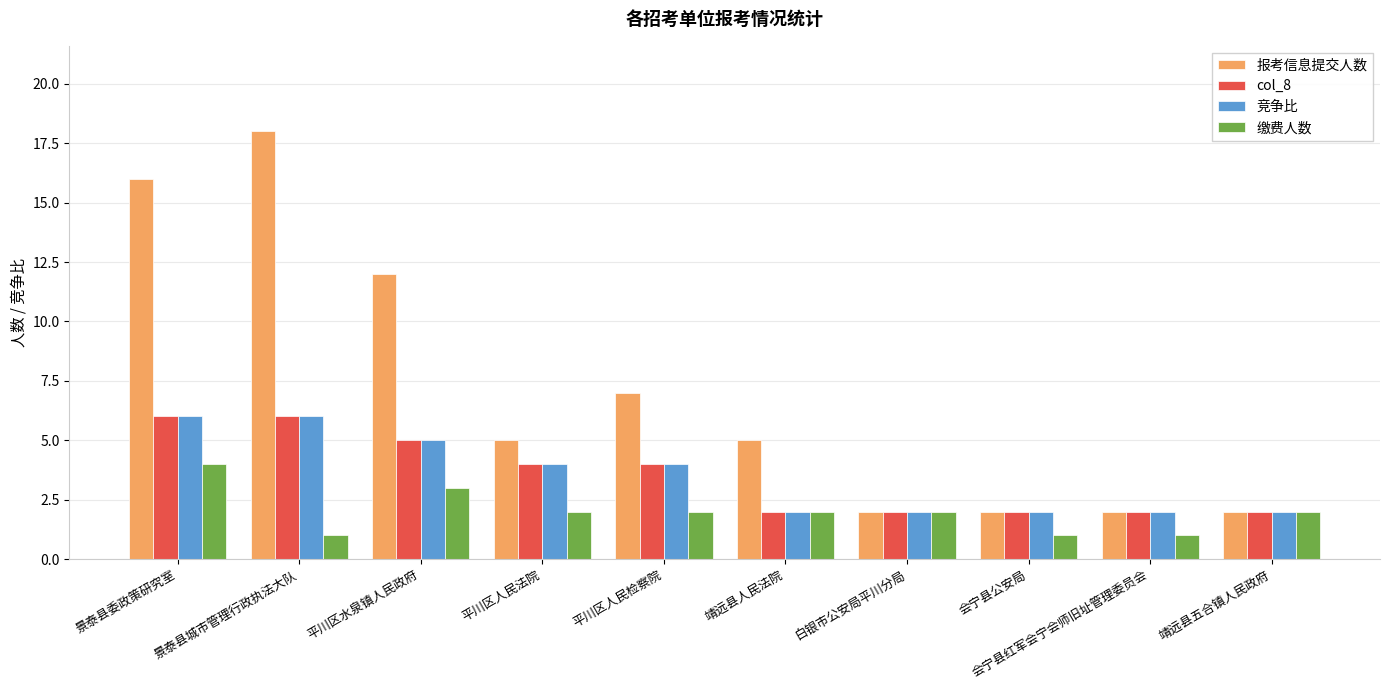

Which series changed the most between 平川区人民检察院 and 会宁县公安局?

报考信息提交人数